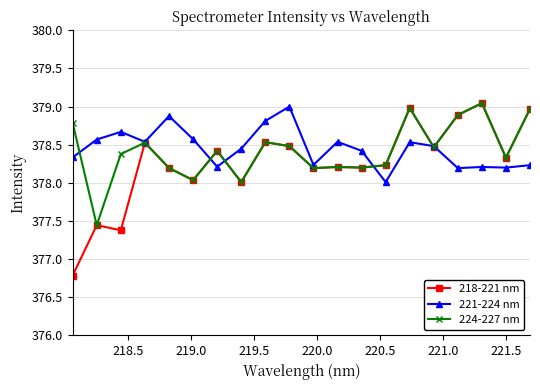

True or false: 221-224 nm and 224-227 nm intersect in this chart.

True